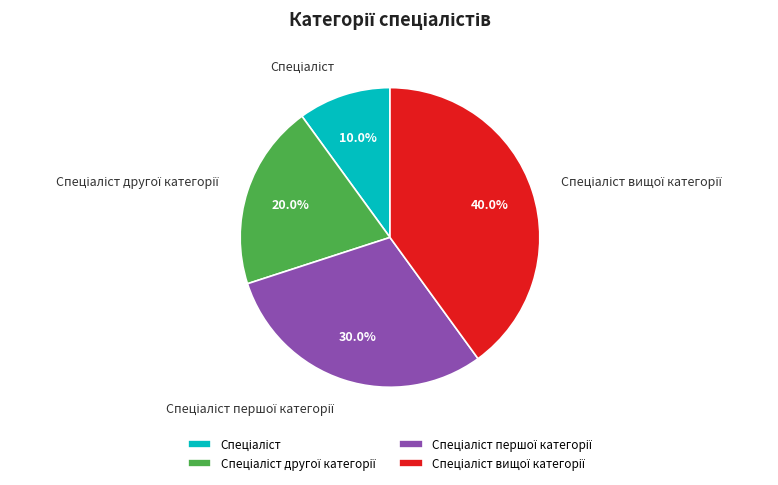

Does any single category account for the majority?

No